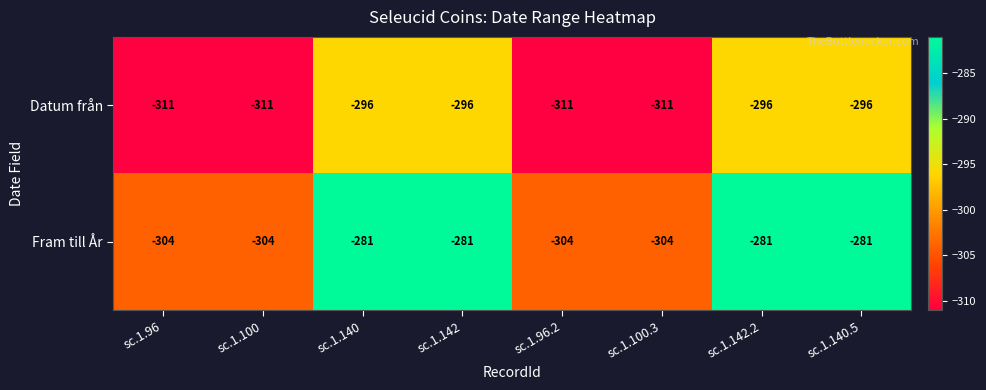

What is the difference between the highest and lowest values at sc.1.142?

15